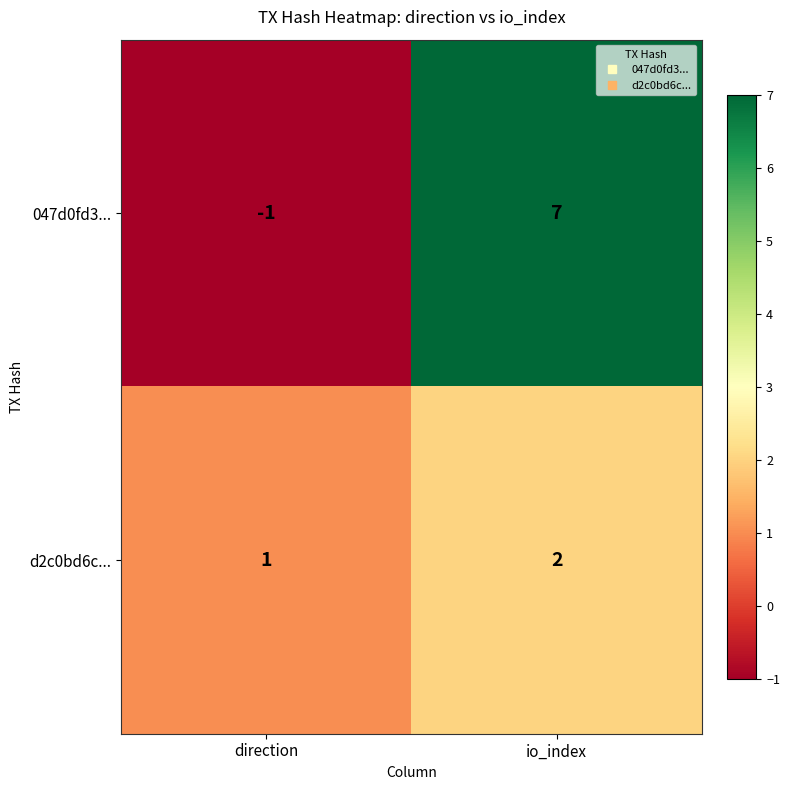

At how many categories does at least one series exceed 5?

1